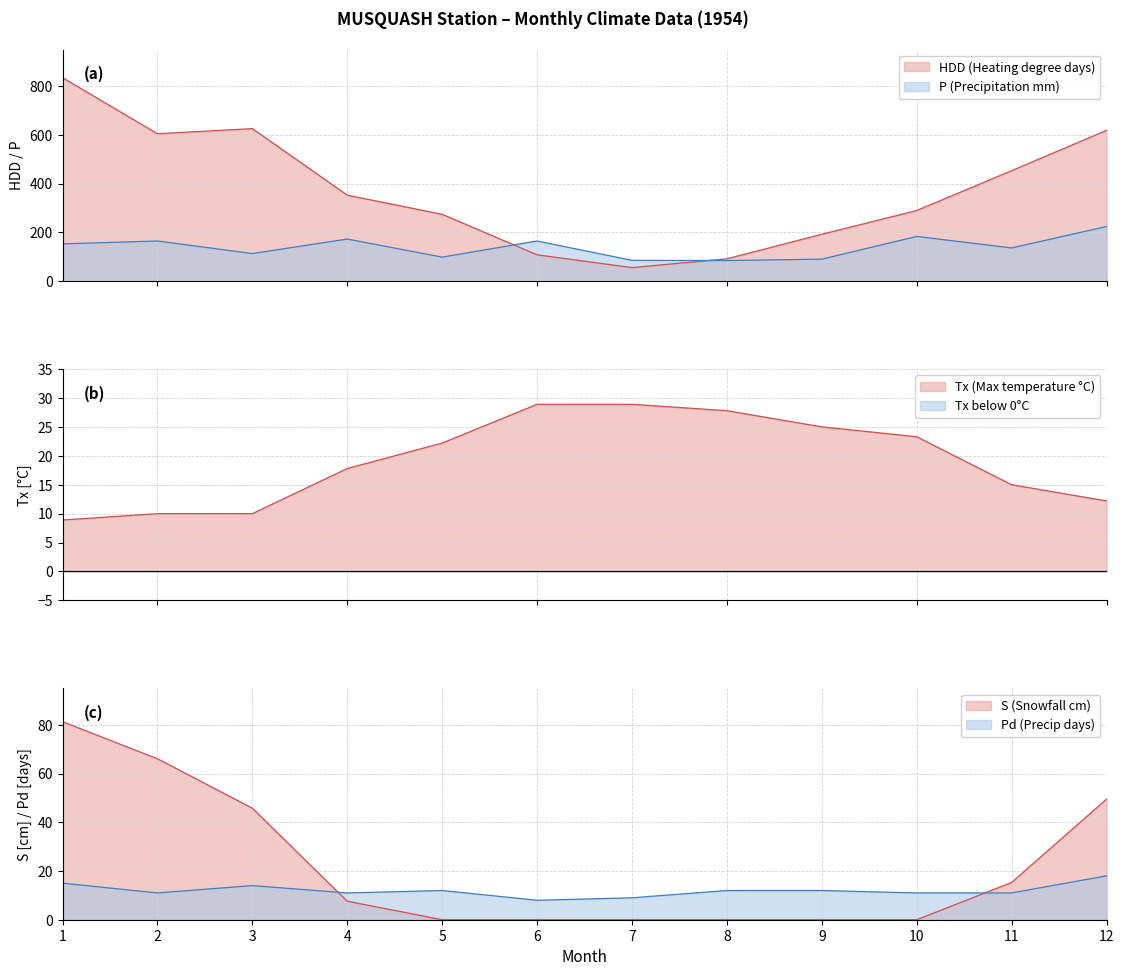

At which category is the sum across all series the highest?

1